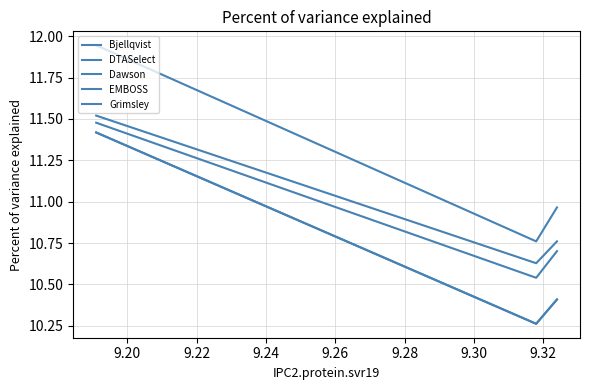

Is the value of DTASelect at 9.22 greater than the value of Grimsley at 9.20?

Yes